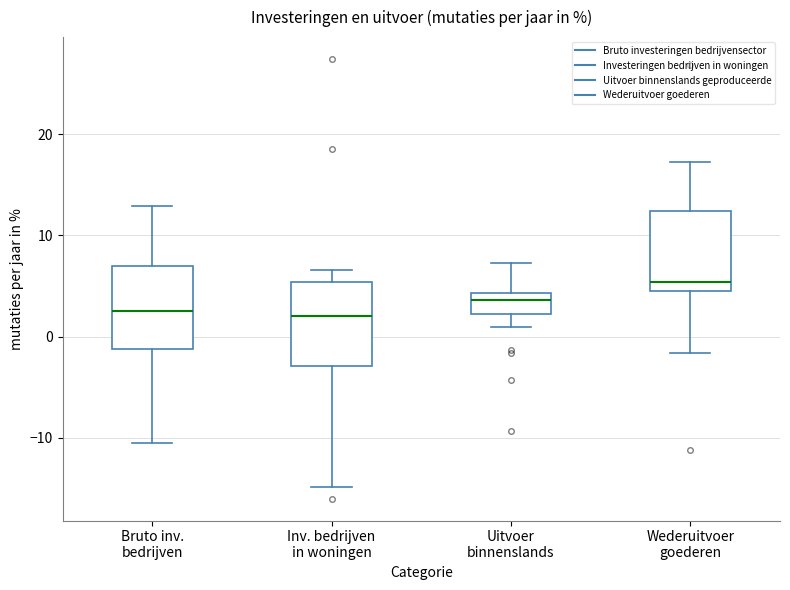

Which box has the highest median line?

Wederuitvoer goederen